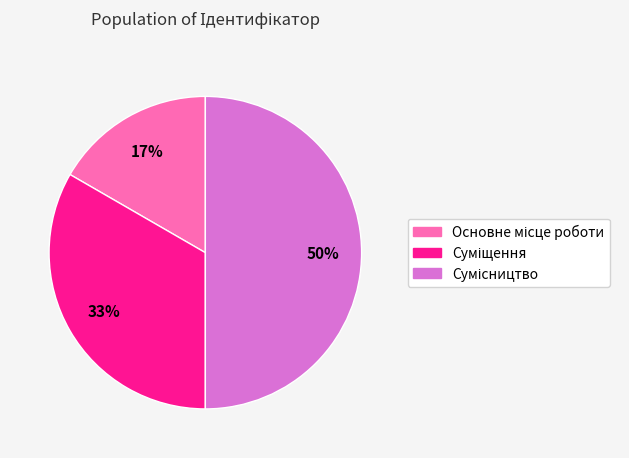

To the nearest percent, what is the difference between the largest and smallest slice percentages?

33%